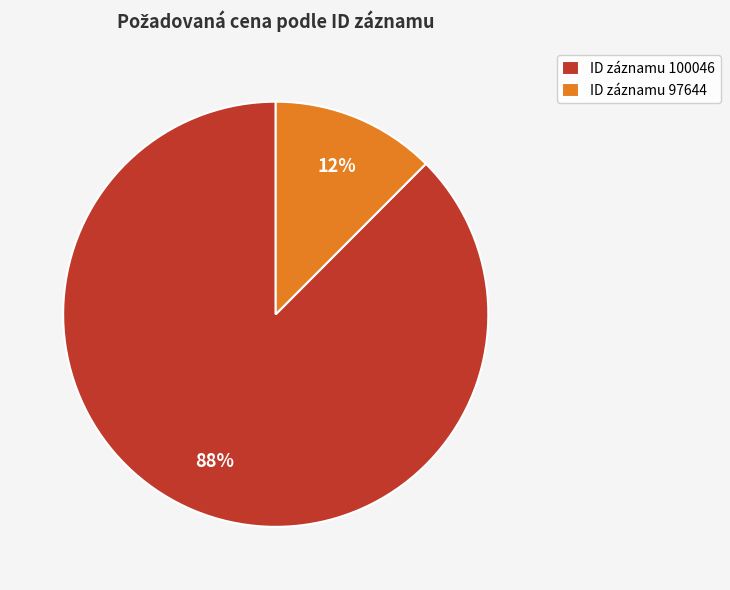

To the nearest percent, what is the combined percentage of ID záznamu 100046 and ID záznamu 97644?

100%